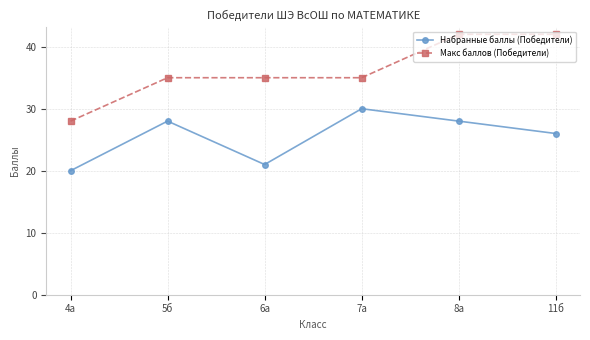

True or false: Макс баллов (Победители) and Набранные баллы (Победители) intersect in this chart.

False